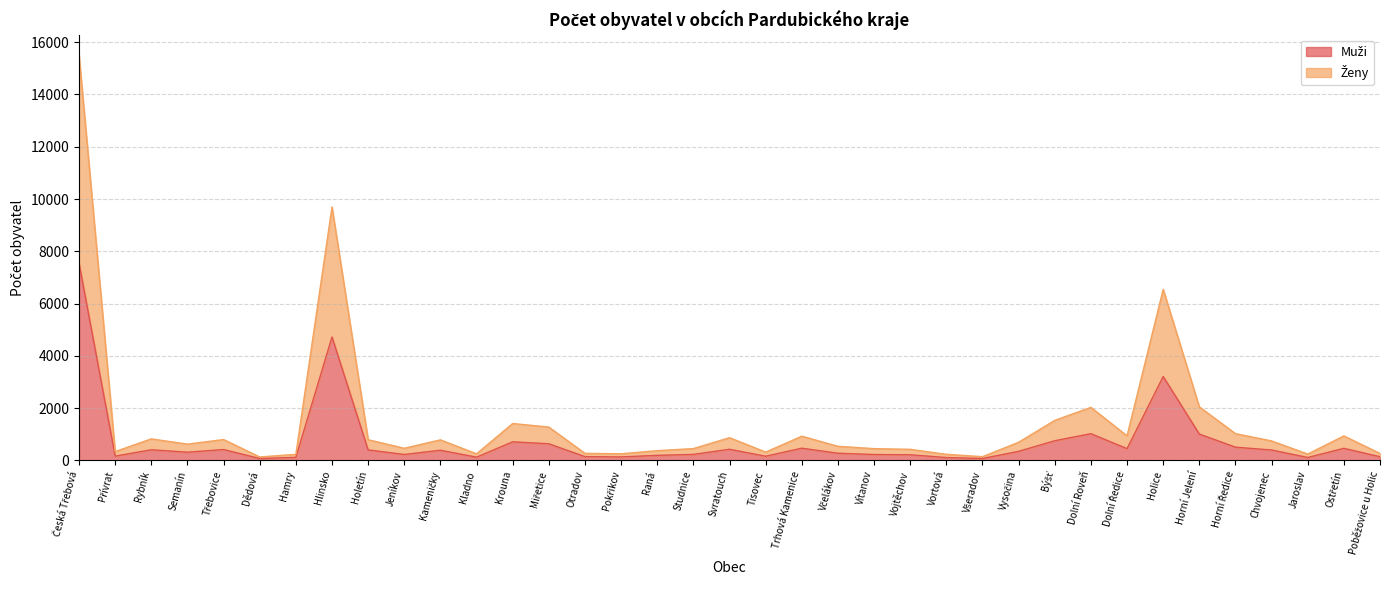

True or false: Ženy has a value of 6545 at Holice.

True